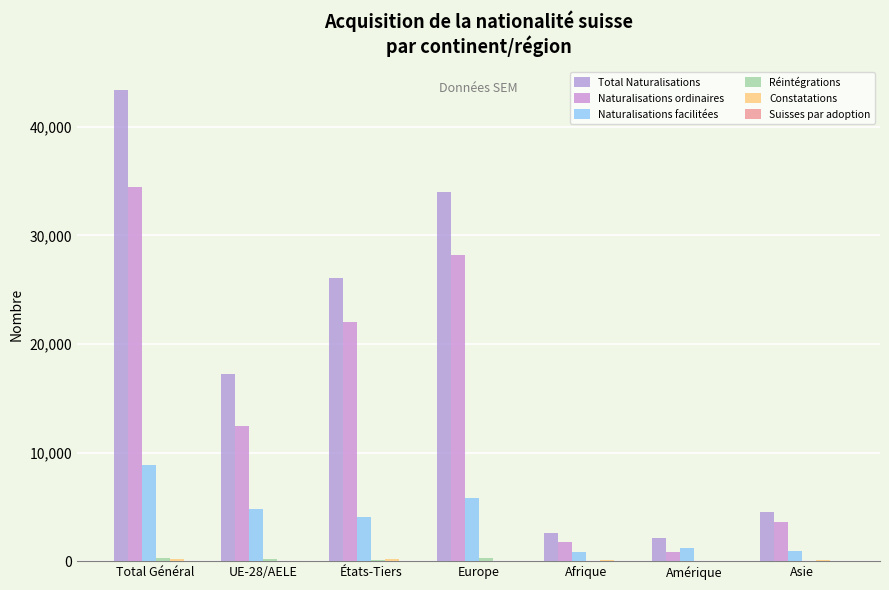

At which label does Total Naturalisations reach its minimum?

Amérique